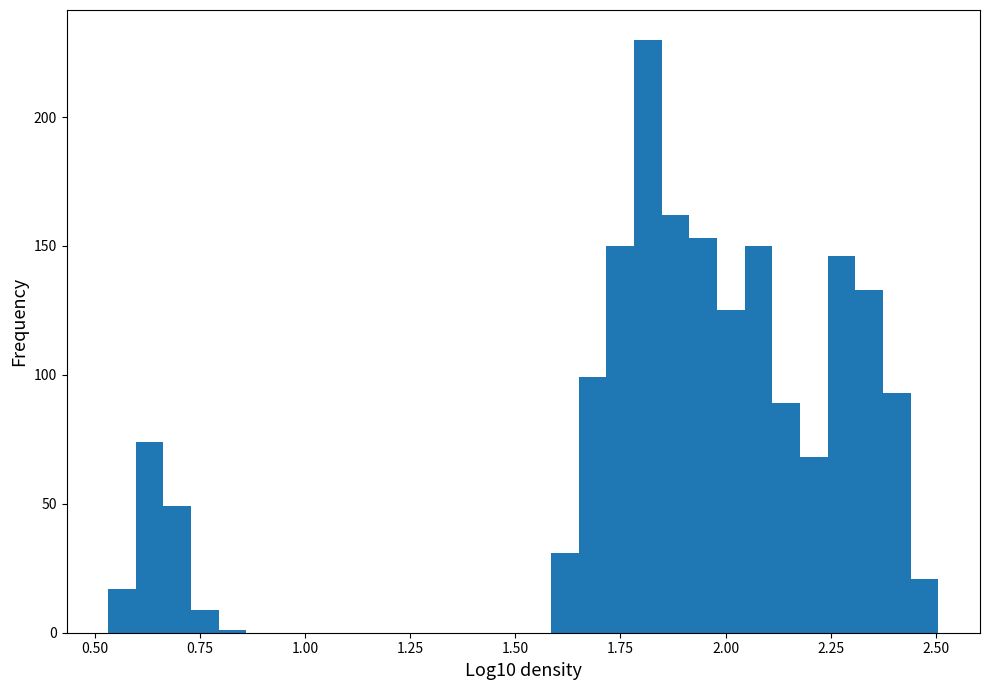

Around what value on the x-axis is the tallest bar? Give the approximate position of its centre, as read against the axis.

1.80